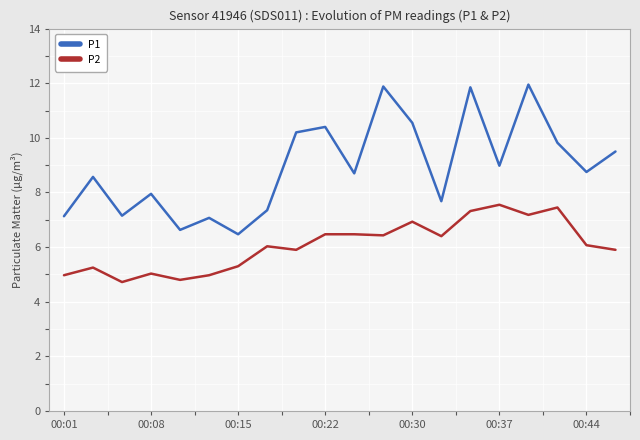

What is the difference between the maximum and minimum values in the P1 series?

5.5